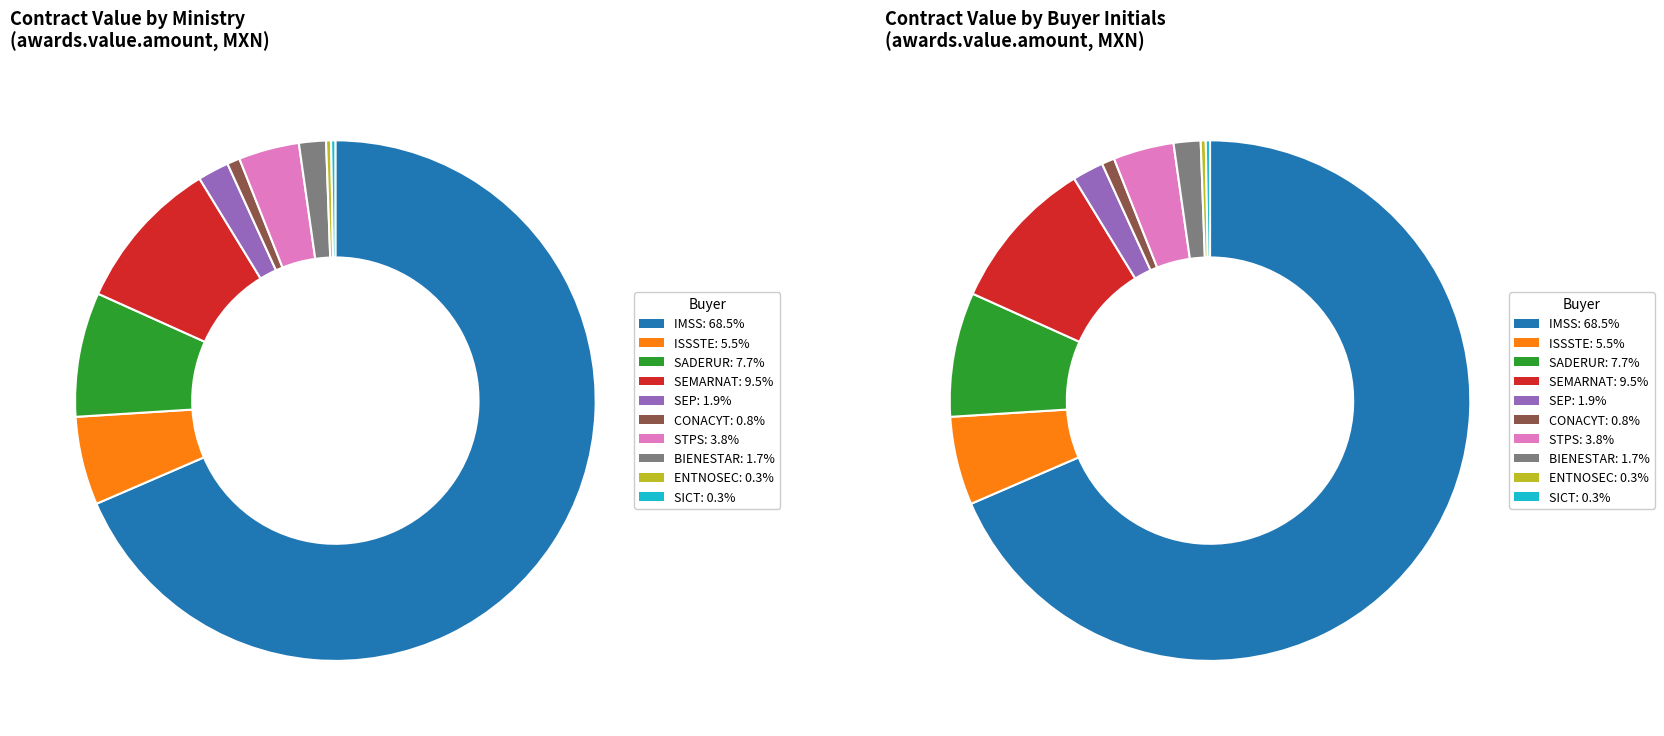

To the nearest percent, what is the combined percentage of CONACYT and BIENESTAR?

2%